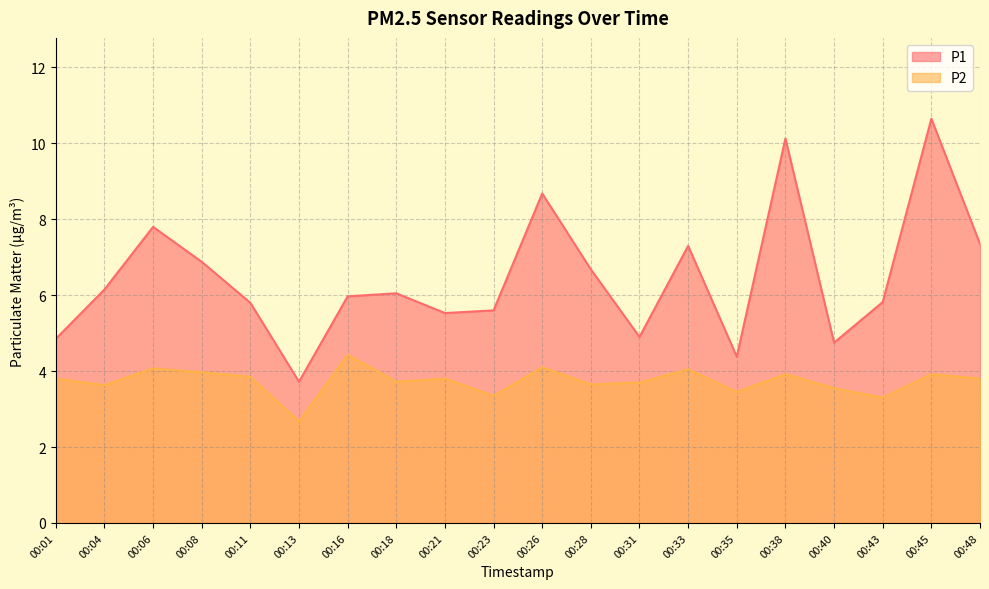

In P2, how many points are lower than both neighbors (excluding endpoints)?

7